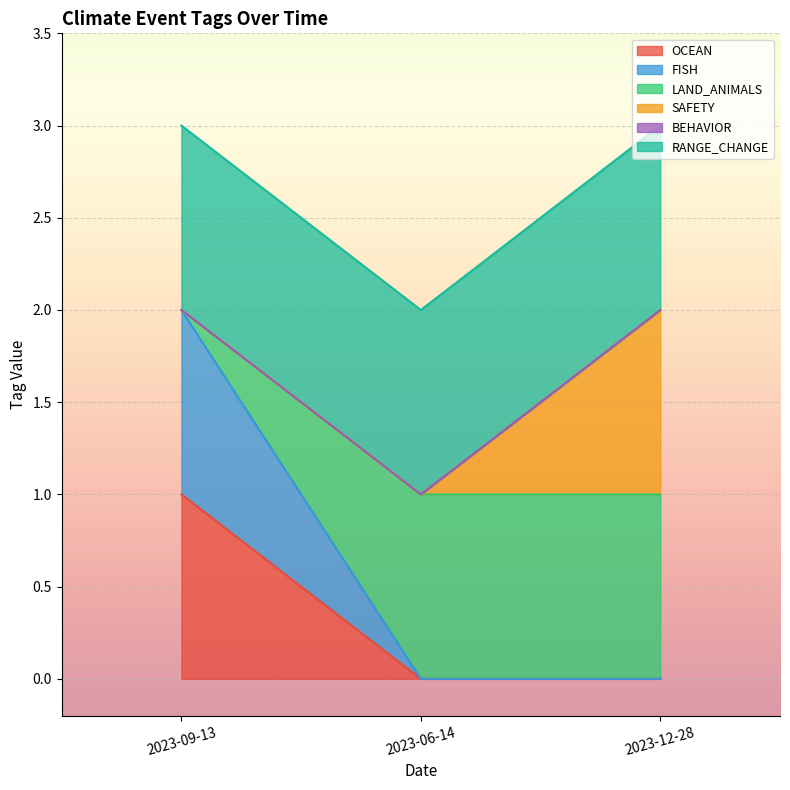

What is the label of the 1st point from the right?

2023-12-28